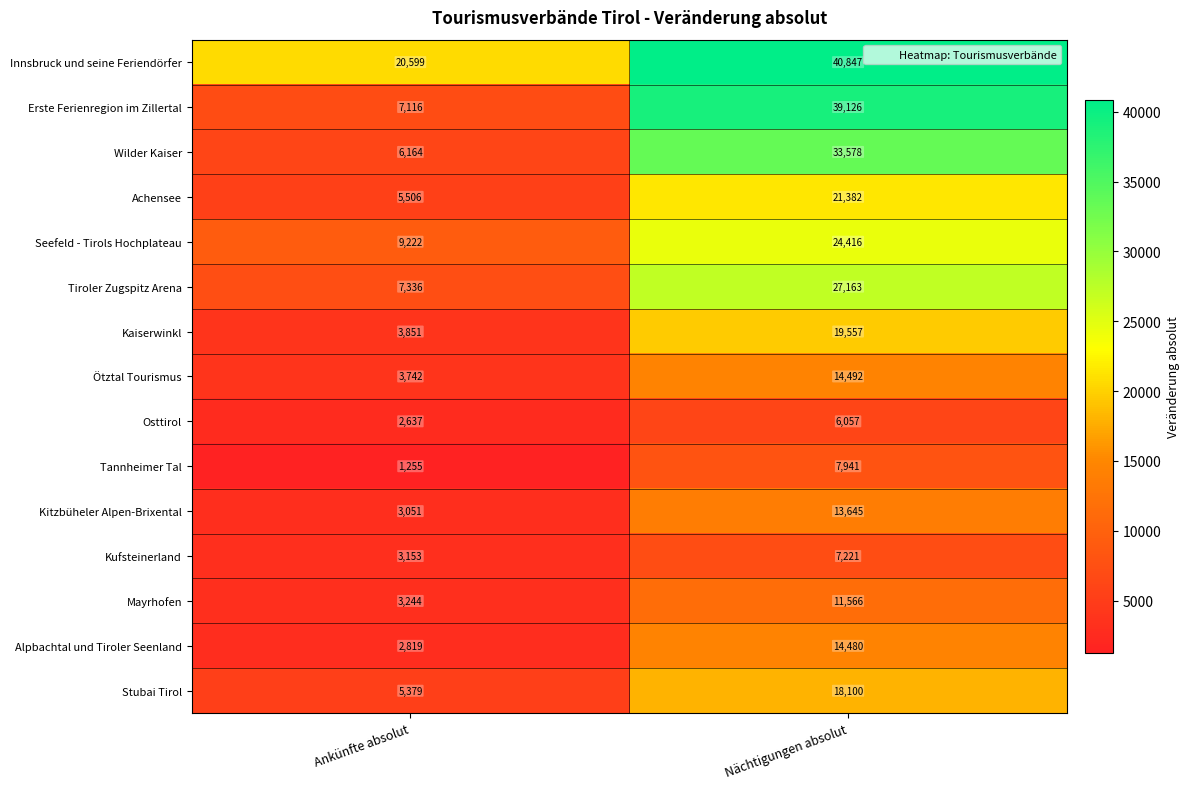

Which series changed the most between Ankünfte absolut and Nächtigungen absolut?

Erste Ferienregion im Zillertal